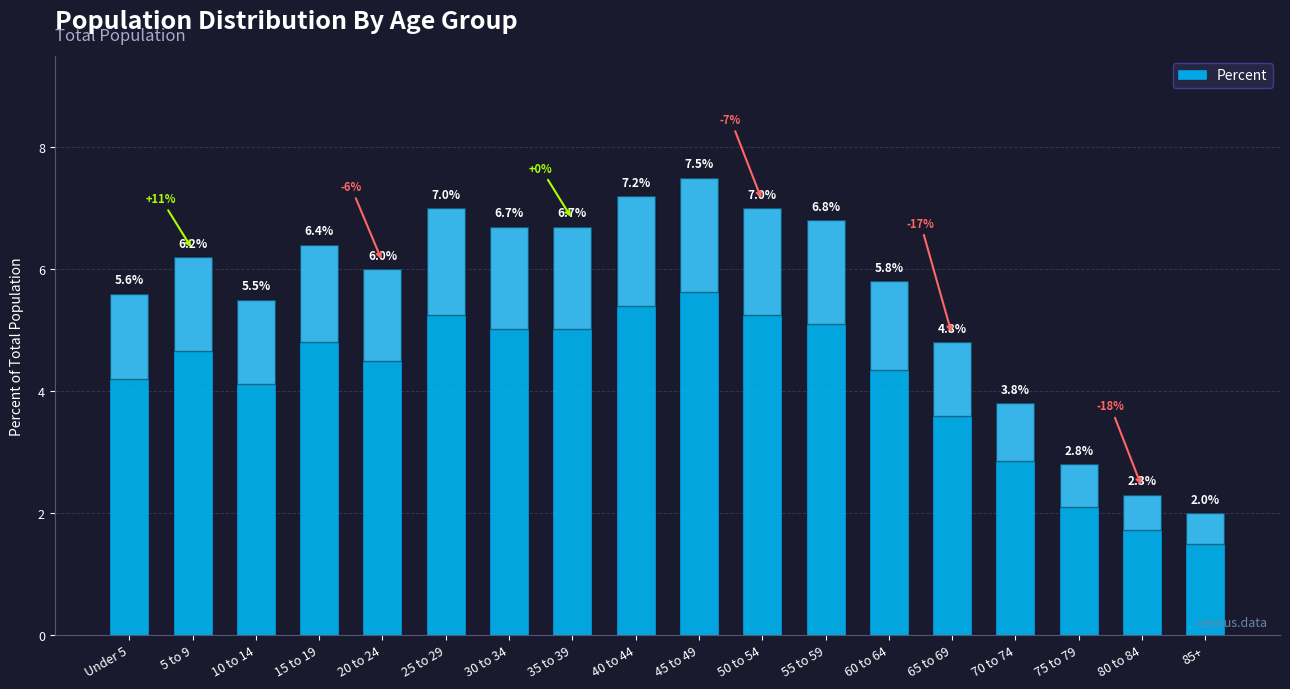

Which label corresponds to the largest value in the chart?

45 to 49